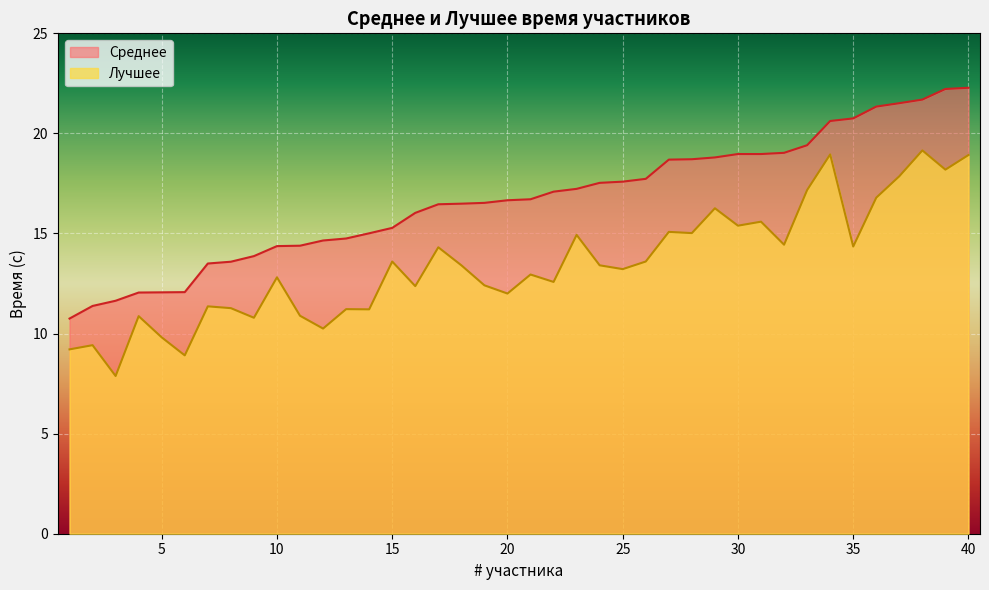

List the labels in order of Лучшее value, smallest first.

3, 6, 1, 2, 5, 12, 9, 4, 11, 14, 13, 8, 7, 20, 16, 19, 22, 10, 21, 25, 18, 24, 15, 26, 17, 35, 32, 23, 28, 27, 30, 31, 29, 36, 33, 37, 39, 40, 34, 38